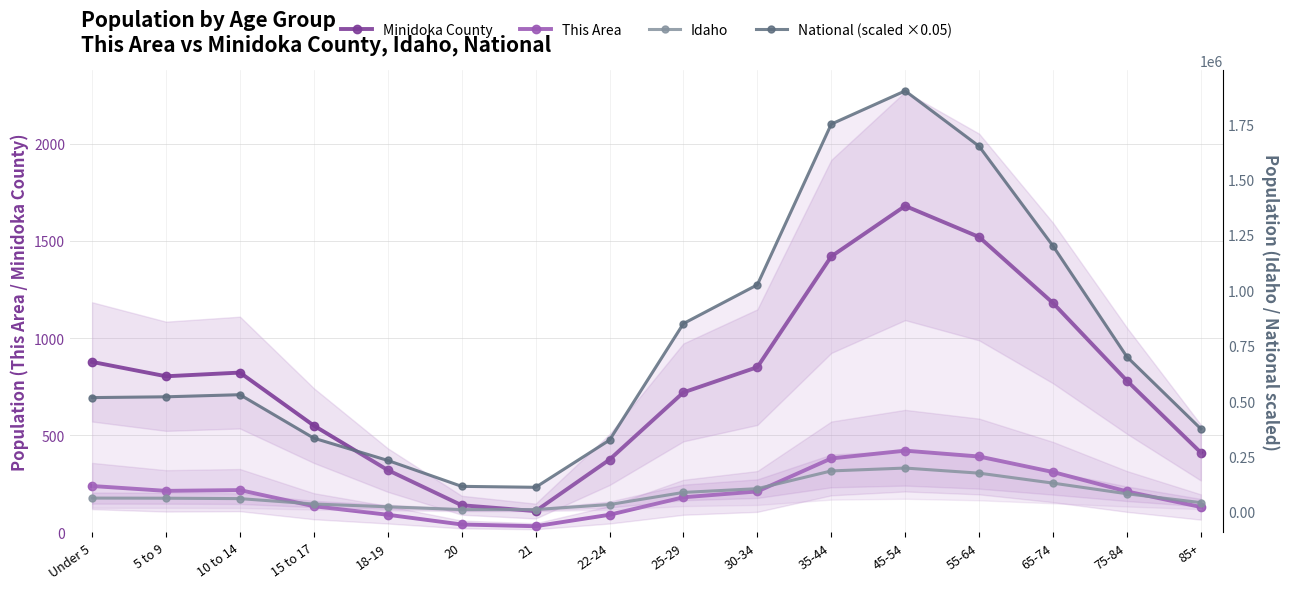

Does the chart have visible grid lines?

Yes